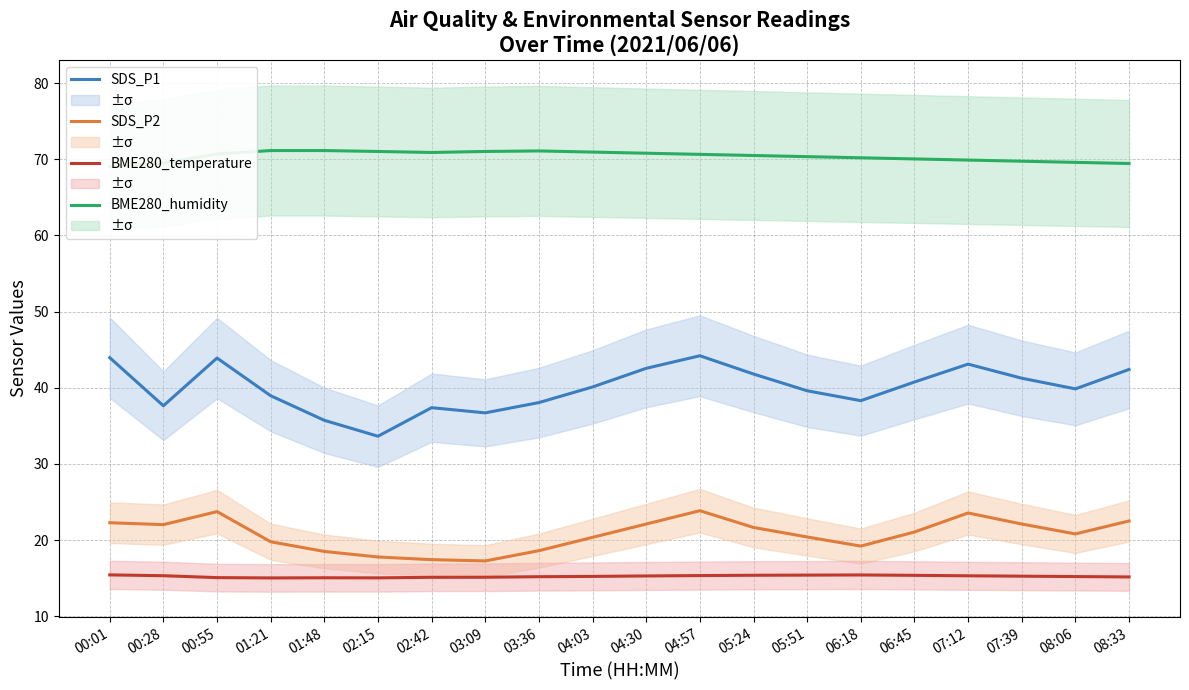

The SDS_P2 series shows 4.6 at 00:01. True or false?

False